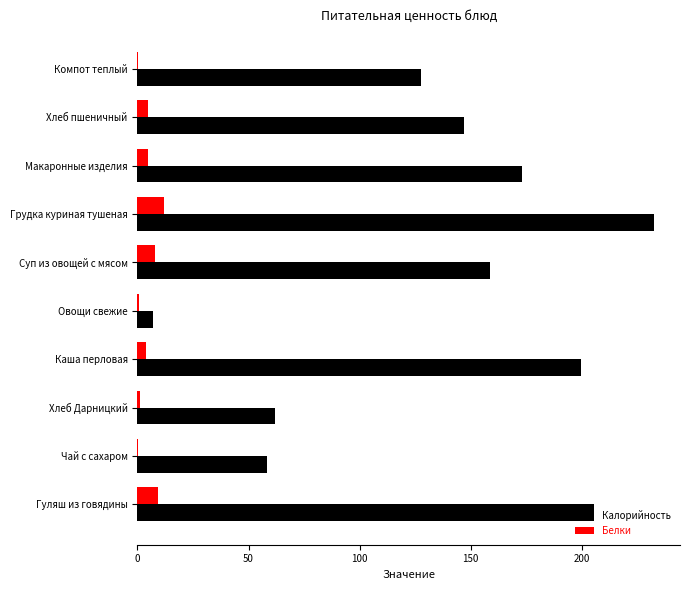

Between Чай с сахаром and Макаронные изделия, which series saw the biggest shift?

Калорийность